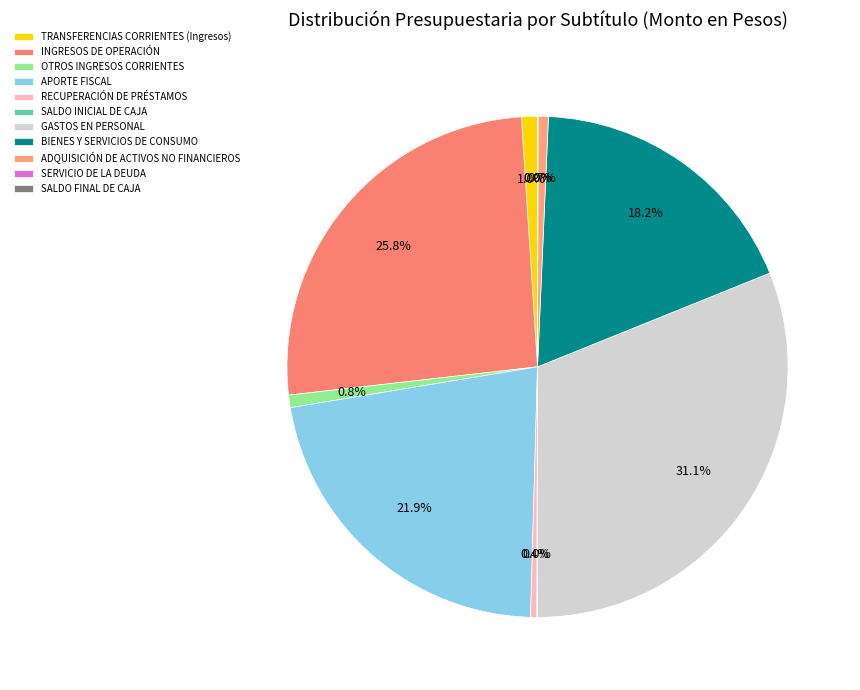

Count the number of slices in the pie.

11